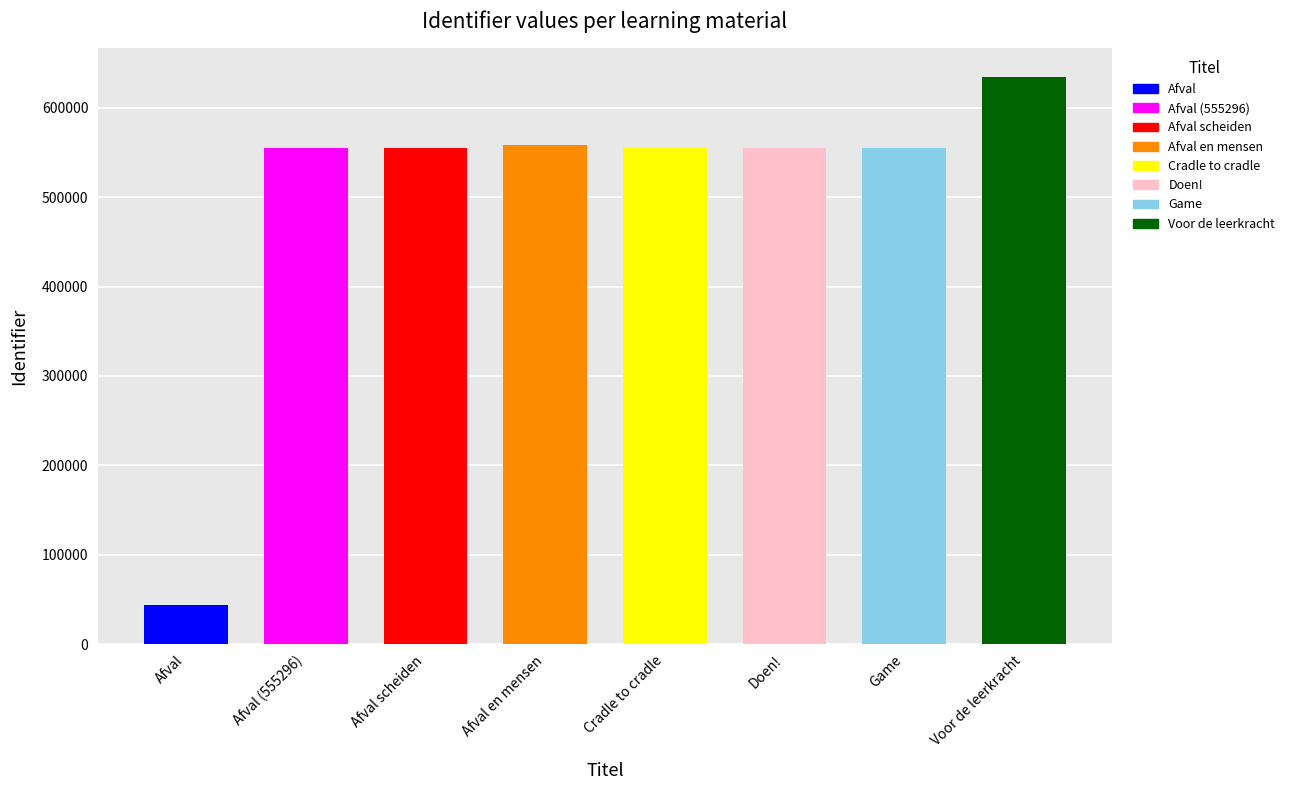

What is the average value?

501696